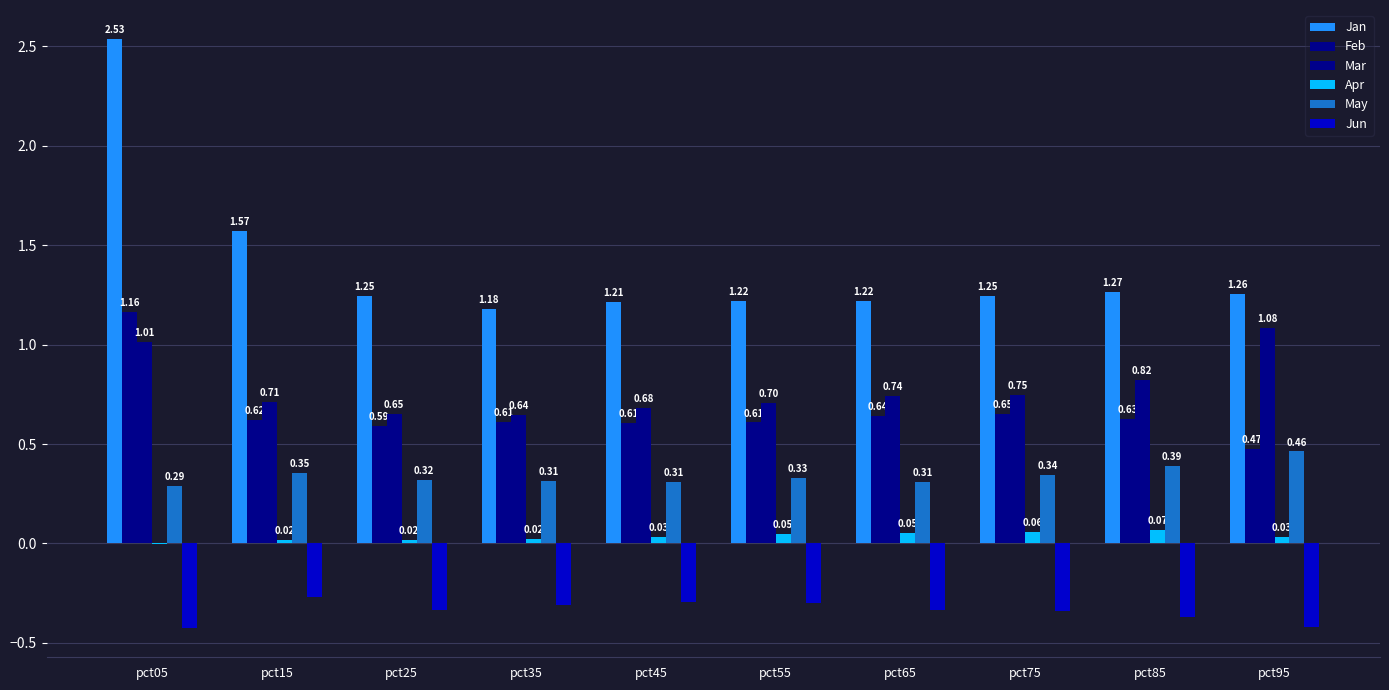

Reading left to right, what are all the values shown in this chart?

Jan: pct05=2.5	pct15=1.6	pct25=1.2	pct35=1.2	pct45=1.2	pct55=1.2	pct65=1.2	pct75=1.2	pct85=1.3	pct95=1.3
Feb: pct05=1.2	pct15=0.6	pct25=0.6	pct35=0.6	pct45=0.6	pct55=0.6	pct65=0.6	pct75=0.7	pct85=0.6	pct95=0.5
Mar: pct05=1.0	pct15=0.7	pct25=0.7	pct35=0.6	pct45=0.7	pct55=0.7	pct65=0.7	pct75=0.7	pct85=0.8	pct95=1.1
Apr: pct05=-0.0	pct15=0.0	pct25=0.0	pct35=0.0	pct45=0.0	pct55=0.0	pct65=0.1	pct75=0.1	pct85=0.1	pct95=0.0
May: pct05=0.3	pct15=0.4	pct25=0.3	pct35=0.3	pct45=0.3	pct55=0.3	pct65=0.3	pct75=0.3	pct85=0.4	pct95=0.5
Jun: pct05=-0.4	pct15=-0.3	pct25=-0.3	pct35=-0.3	pct45=-0.3	pct55=-0.3	pct65=-0.3	pct75=-0.3	pct85=-0.4	pct95=-0.4